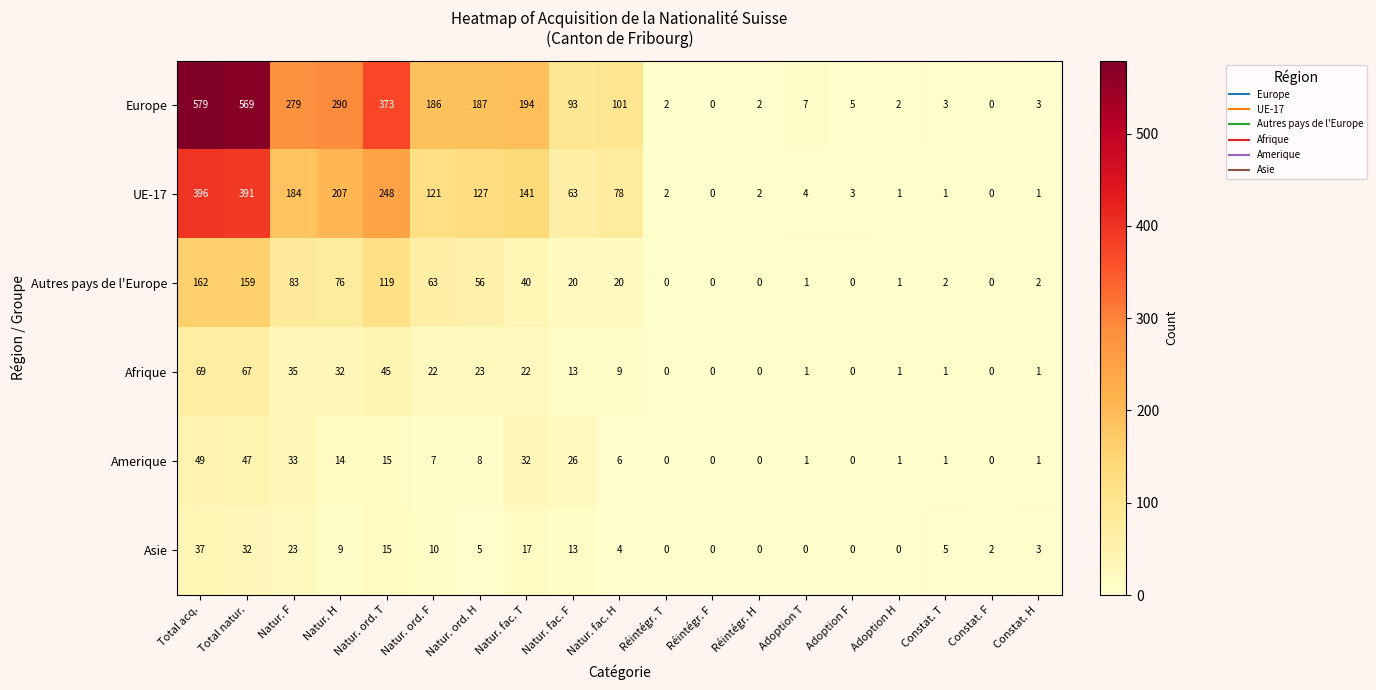

Rank the series by their maximum value, from lowest to highest.

Asie, Amerique, Afrique, Autres pays de l'Europe, UE-17, Europe